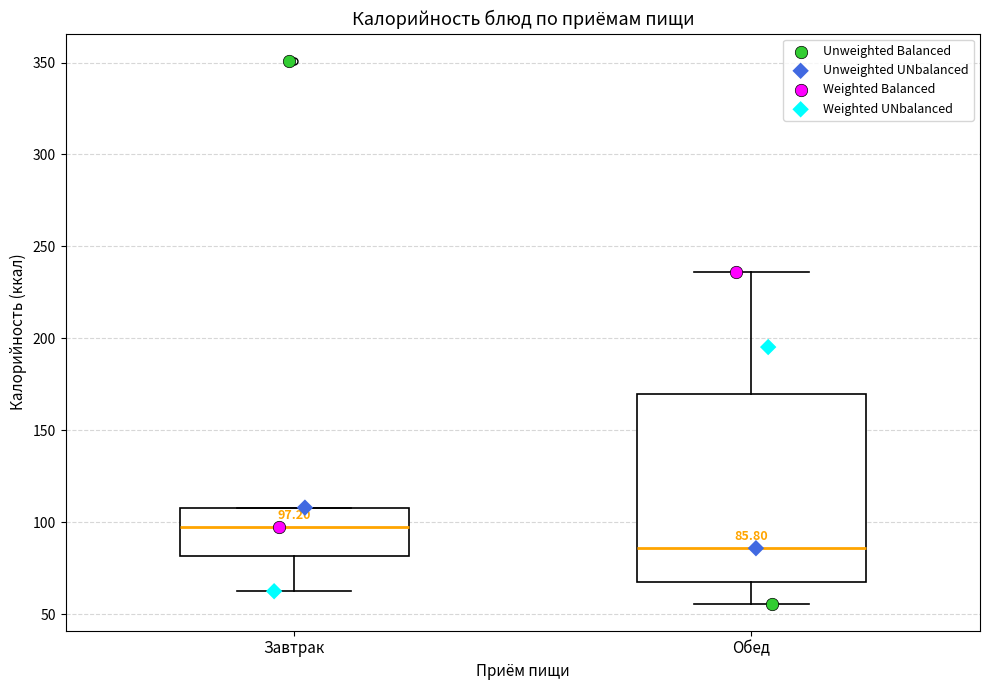

Comparing the boxes themselves (not the whiskers), which one is the tallest?

Обед